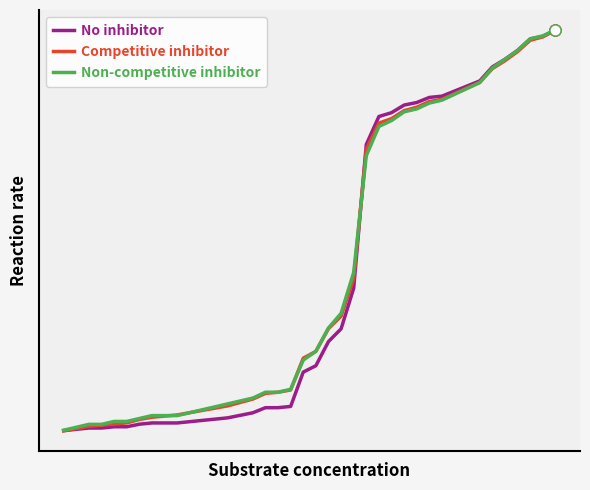

Is this an area chart (filled region under the line)?

No